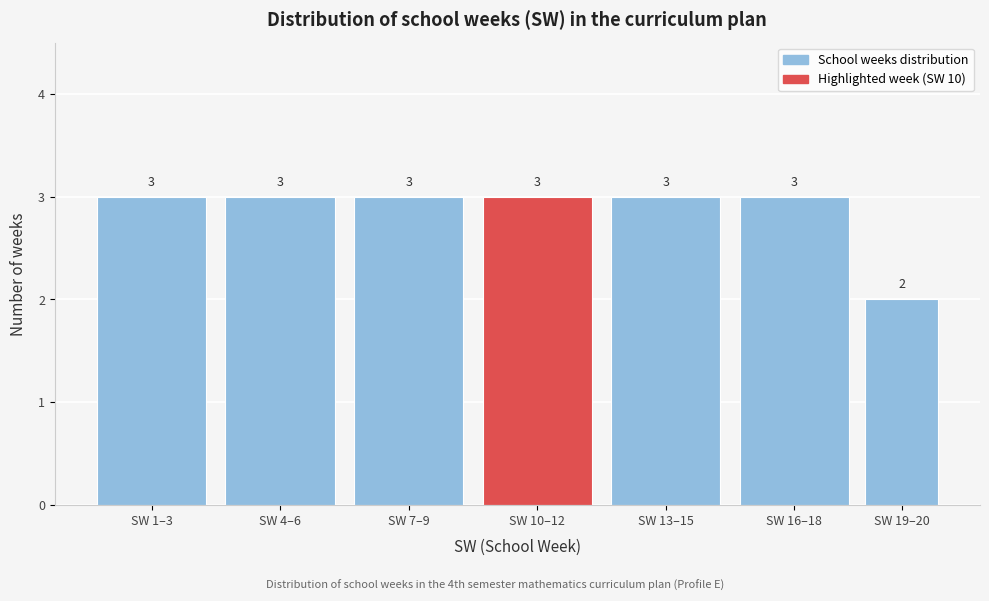

Reading left to right, what are all the values shown in this chart?

3	3	3	3	3	3	2